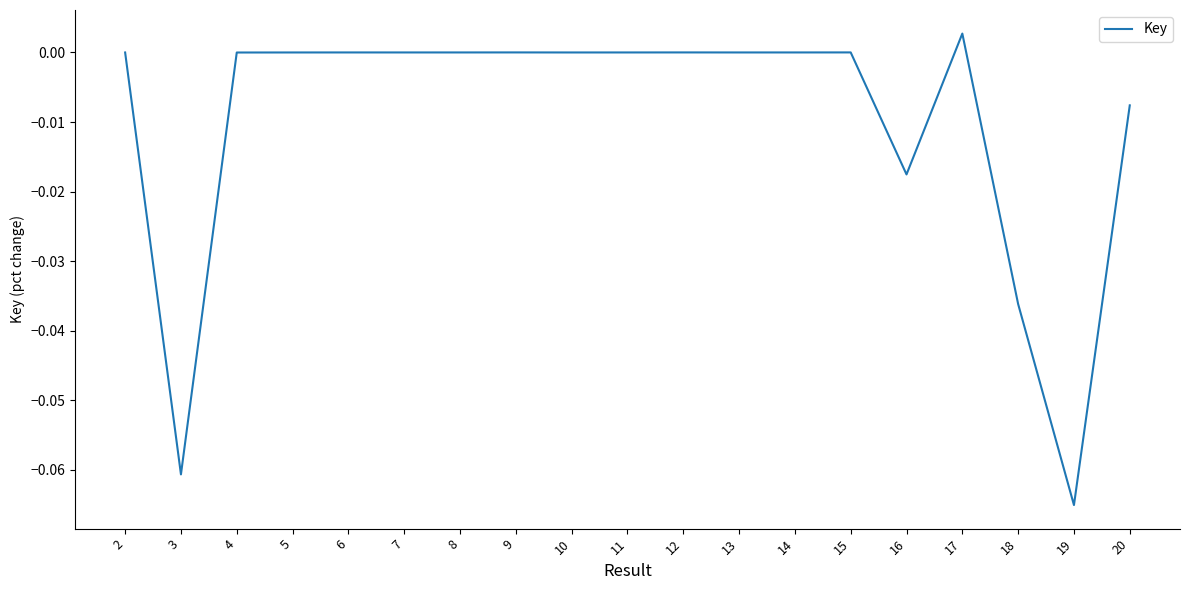

Between 10 and 20, which is larger?

10